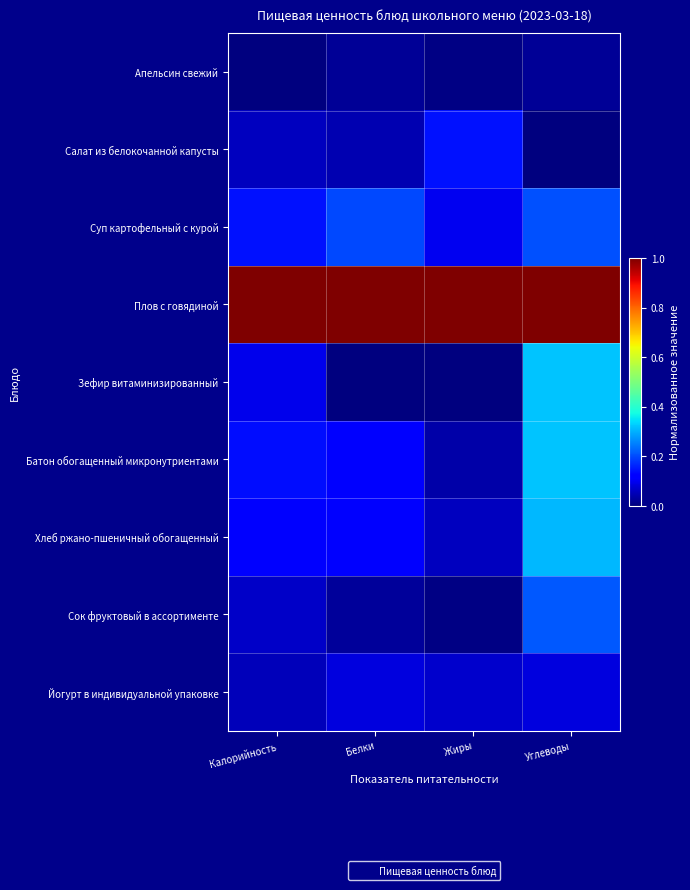

How many data points does each series have?

4